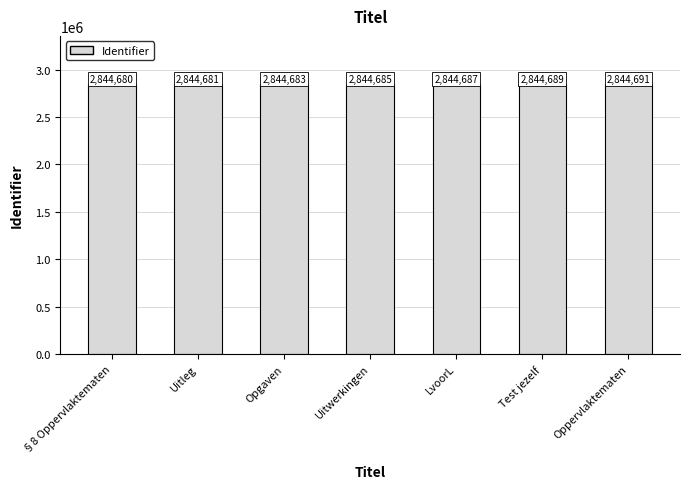

What is the ratio of the value at Uitwerkingen to the value at Uitleg?

1.0